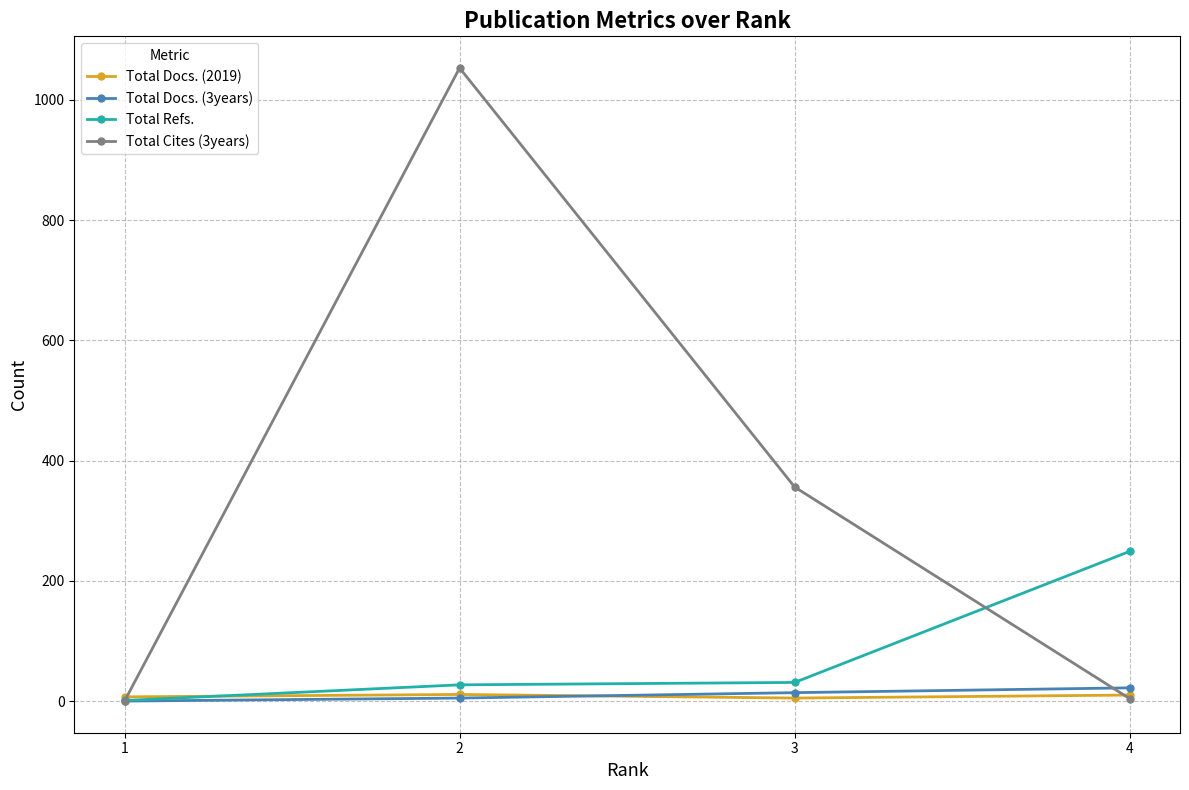

The value of Total Refs. at 4 is 368. True or false?

False